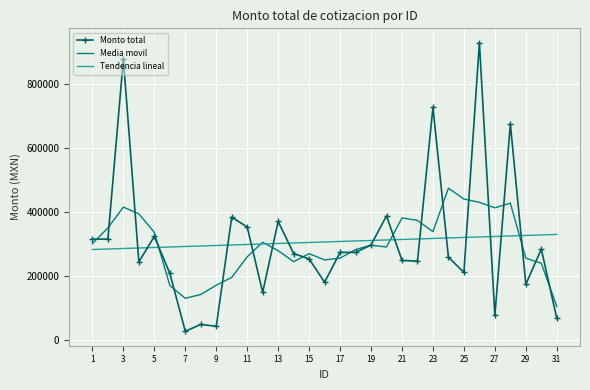

True or false: Tendencia lineal and Monto total intersect in this chart.

True